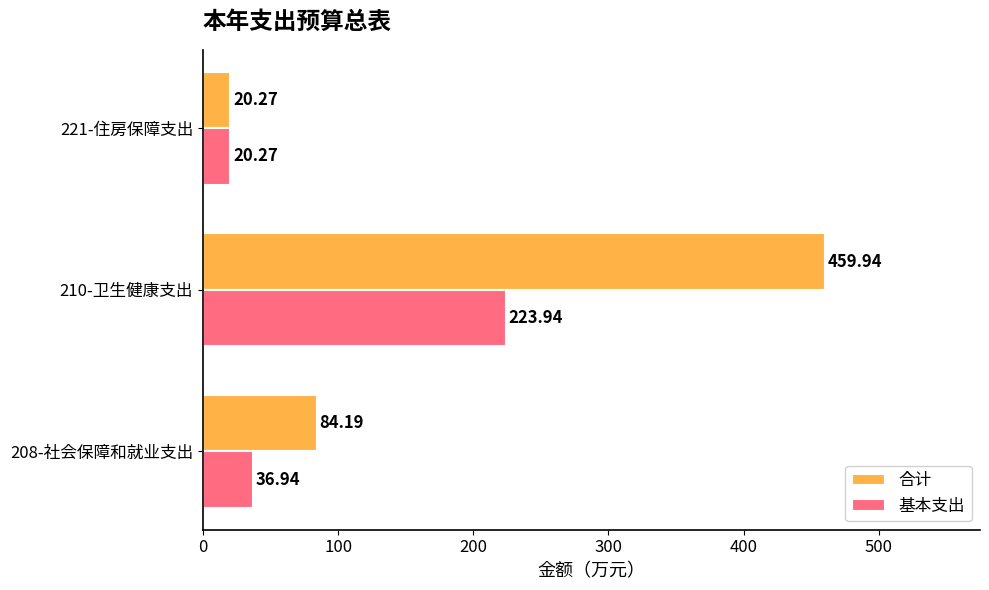

What is the total value across all series at 208-社会保障和就业支出?

121.1